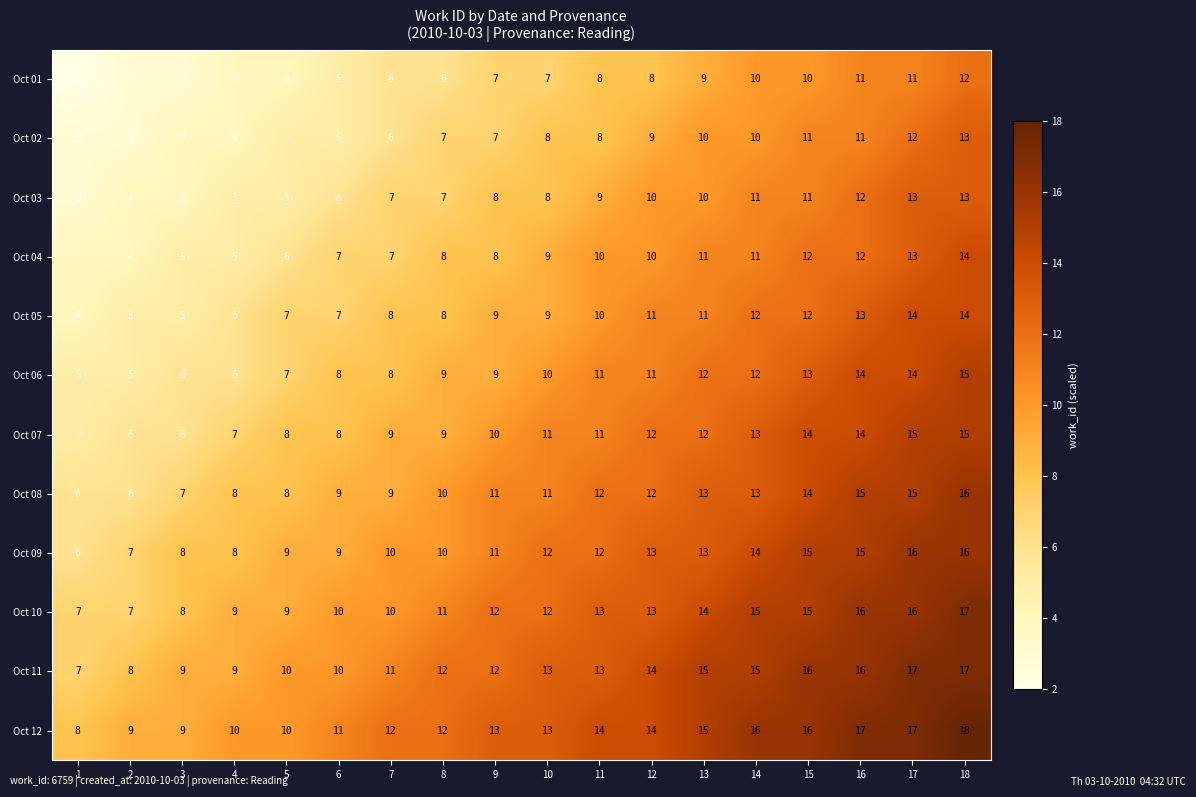

What is the smallest value displayed?

2